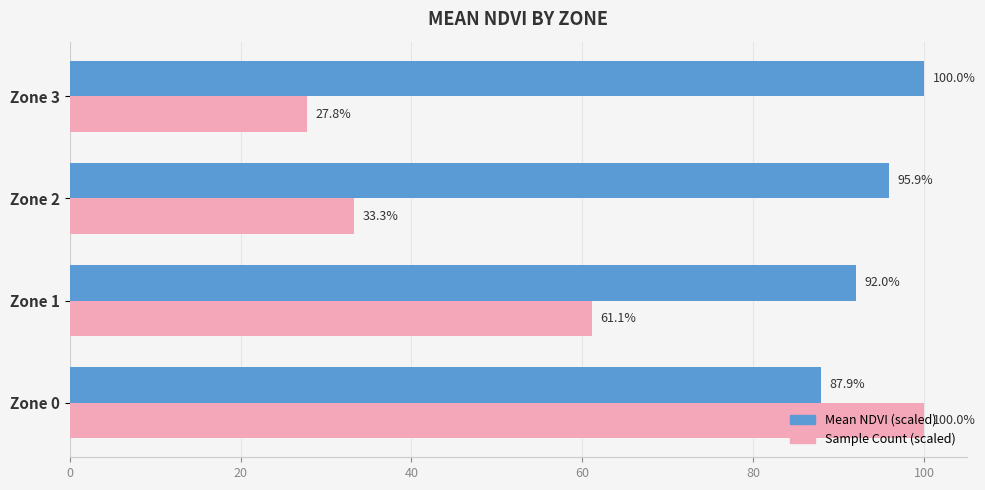

Which series changed the most between Zone 2 and Zone 3?

Sample Count (scaled)